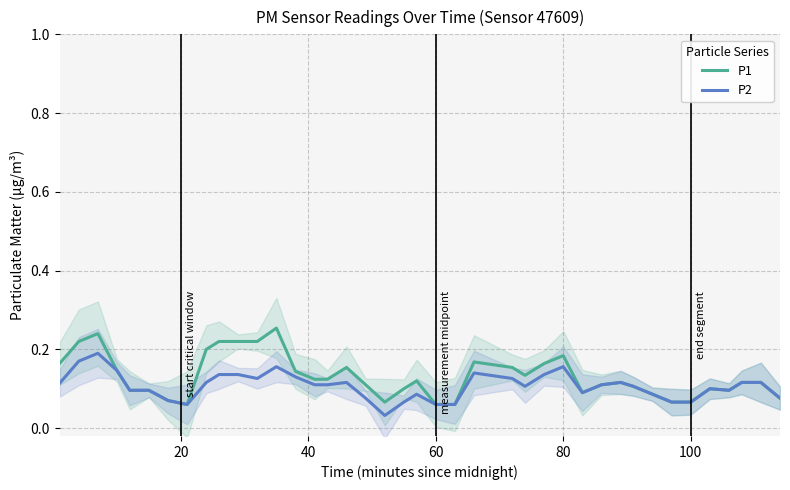

True or false: P2 and P1 cross at least once.

False